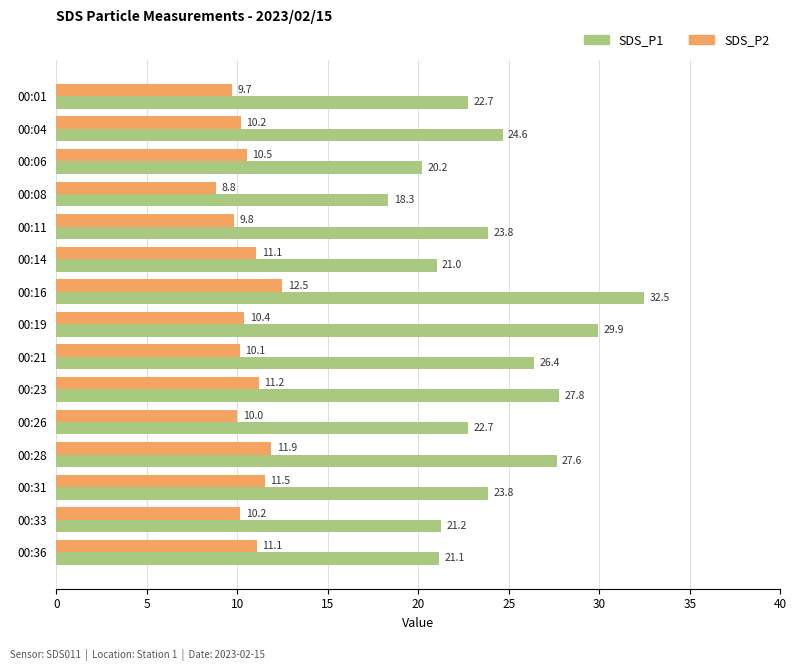

List the series in order of their overall mean, lowest first.

SDS_P2, SDS_P1